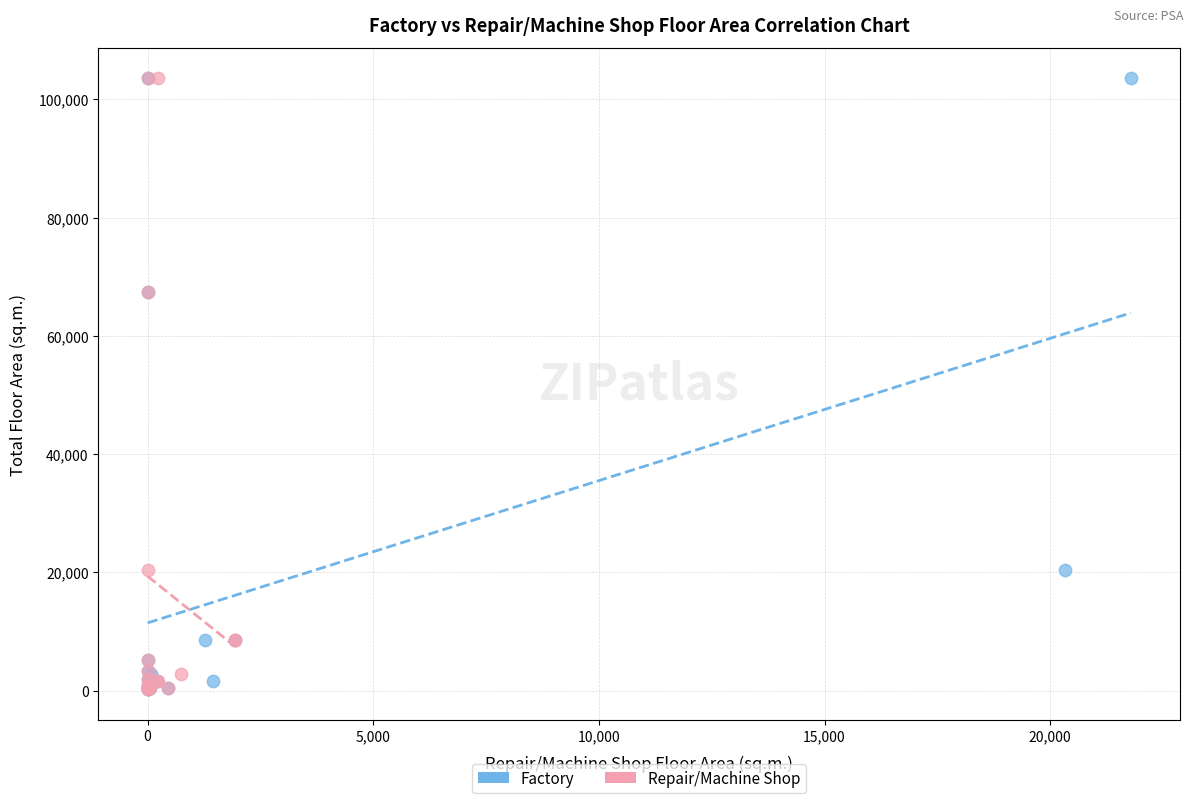

What are all the series names shown in the legend?

Factory, Repair/Machine Shop